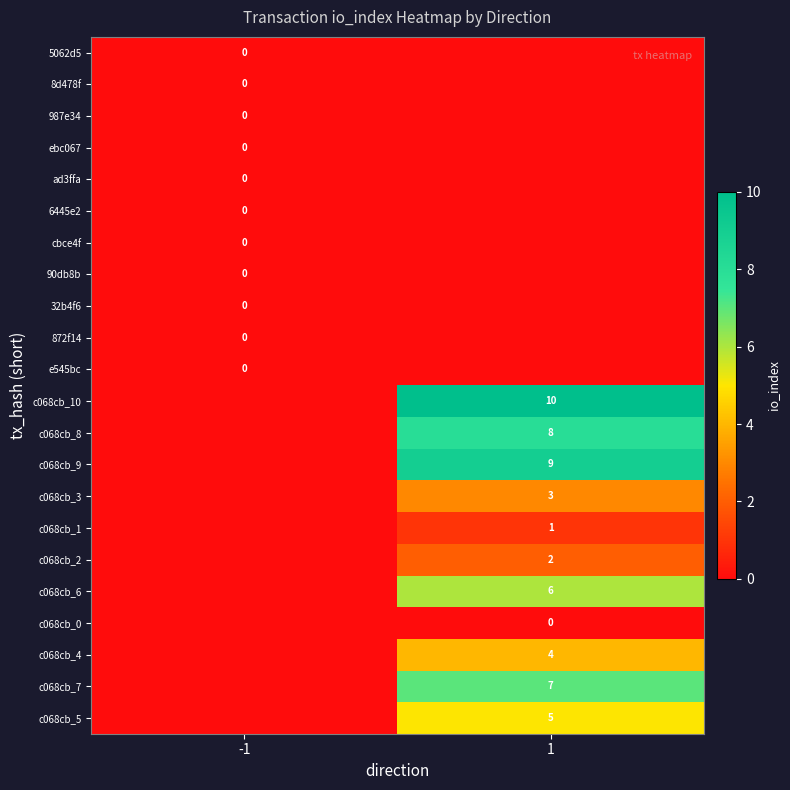

What is the maximum value shown in the chart?

10